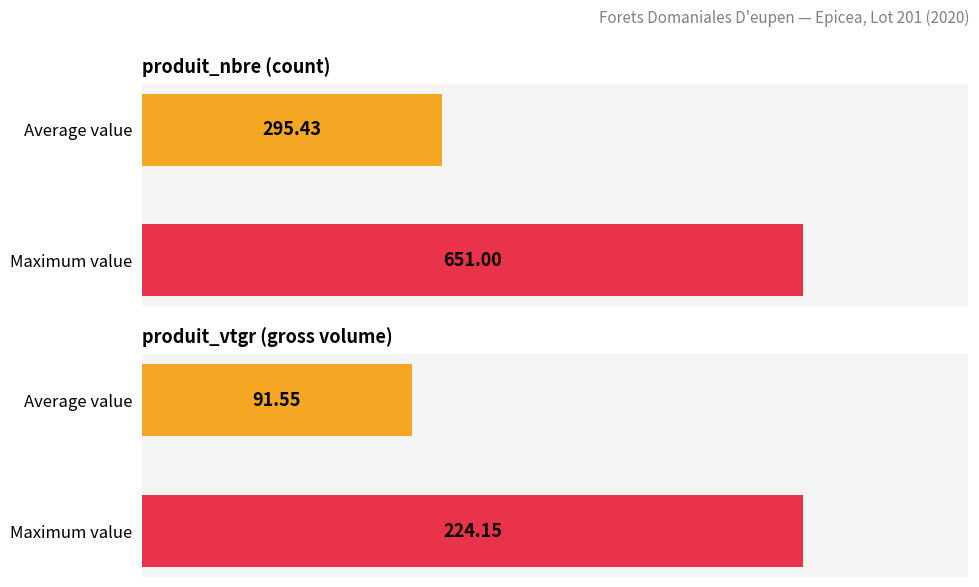

Reading right to left, extract all data points from this chart.

produit_nbre: 651.0	295.4
produit_vtgr: 224.2	91.5